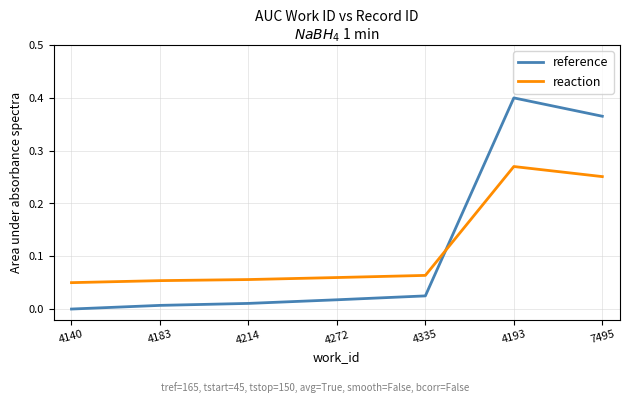

Rank the series by their maximum value, from highest to lowest.

reference, reaction